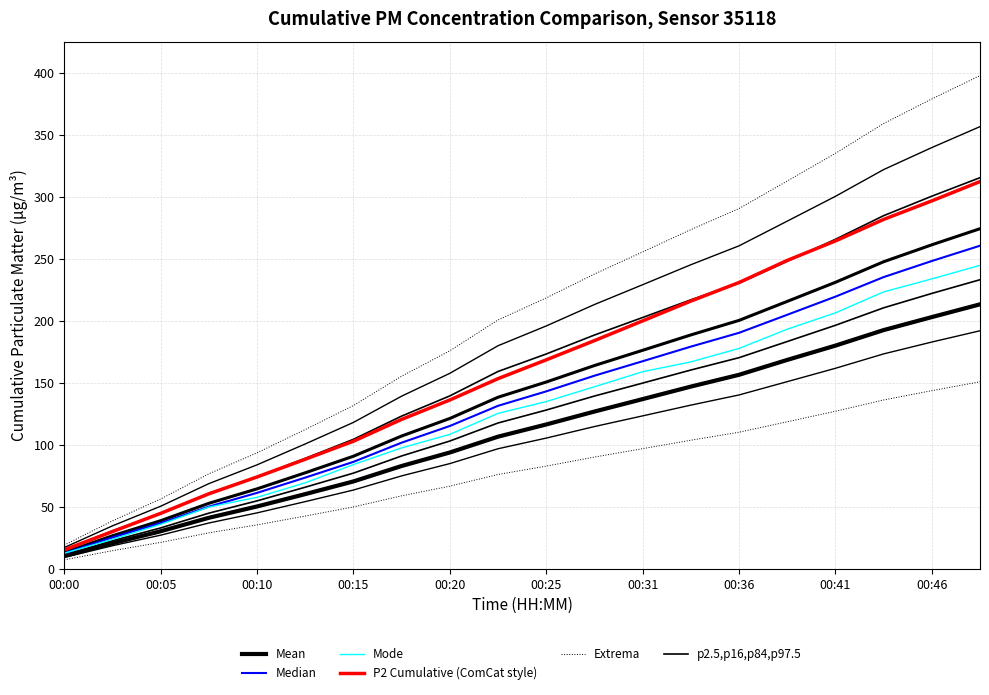

What is the value of the Median point at the 7th from the left?

86.4